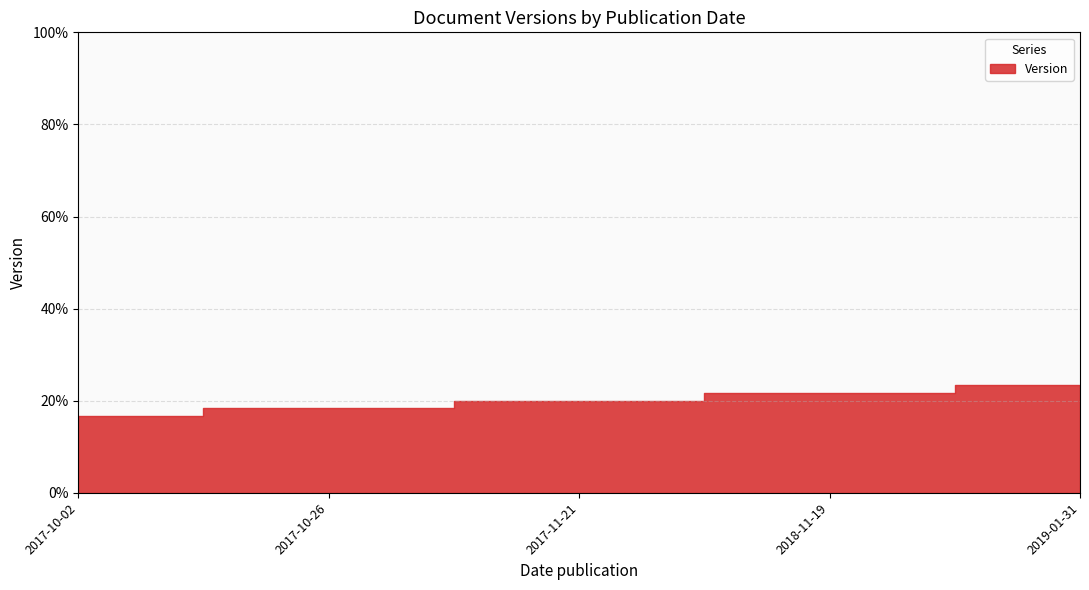

Approximately how many times larger is the value at 2017-11-21 compared to 2018-11-19?

0.9